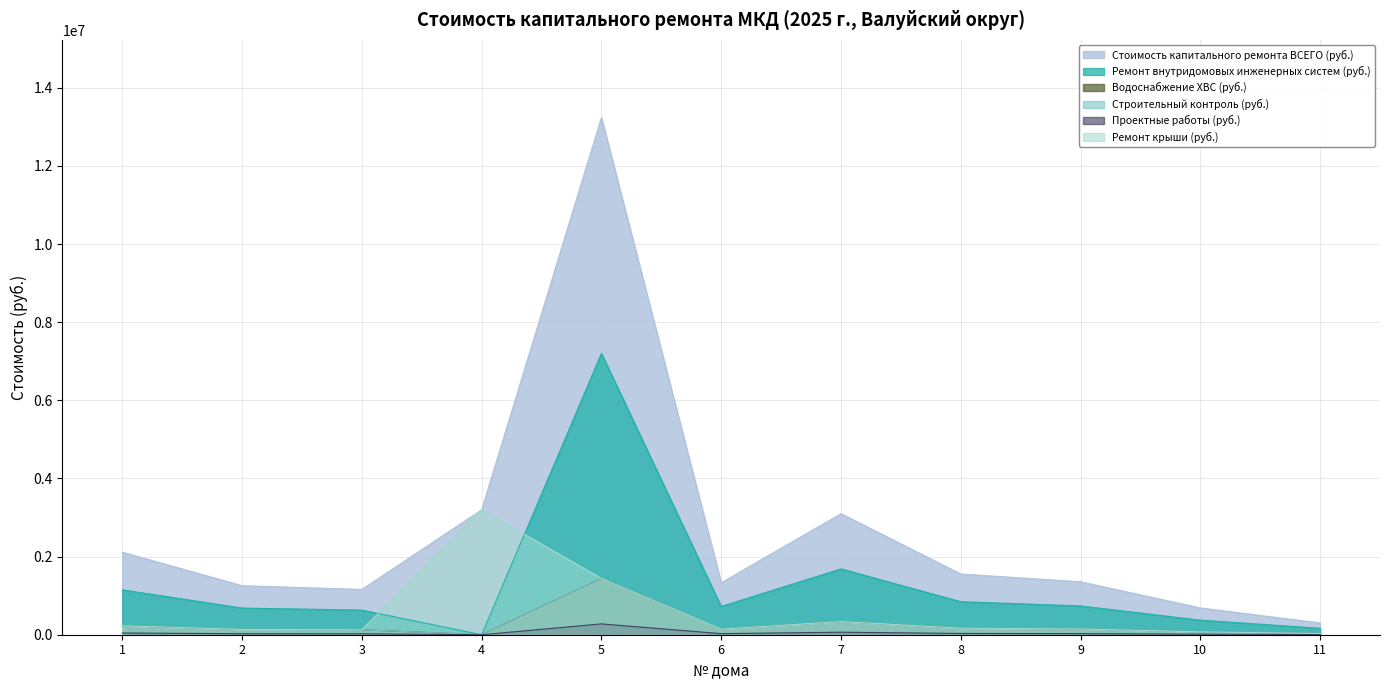

What is the approximate value of Ремонт внутридомовых инженерных систем (руб.) at 11?

164661.9